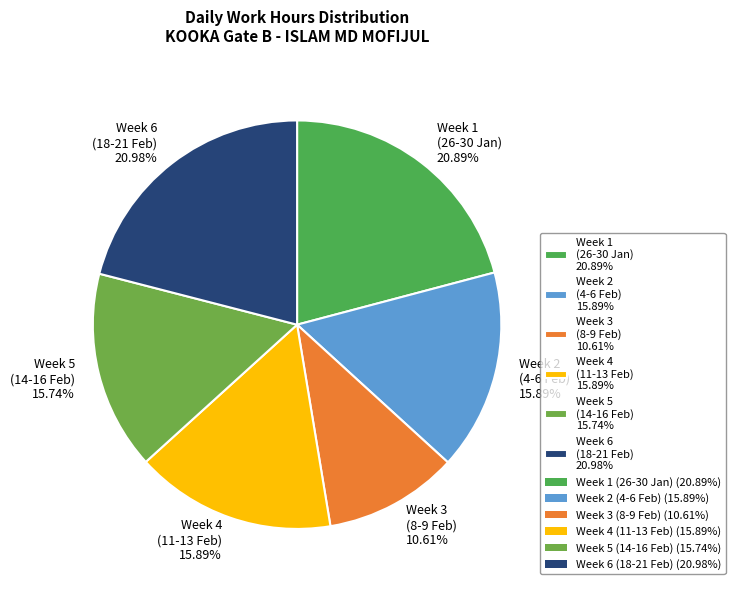

Count the number of slices in the pie.

6